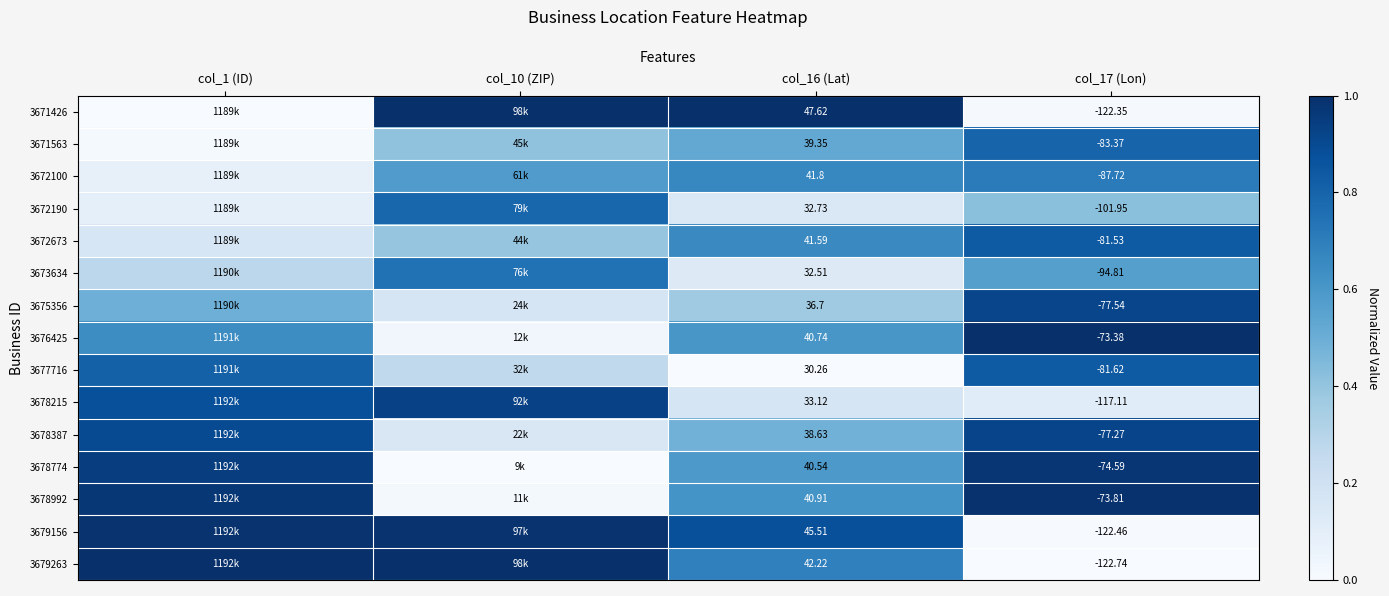

Which series has the largest range (max minus min)?

3671426